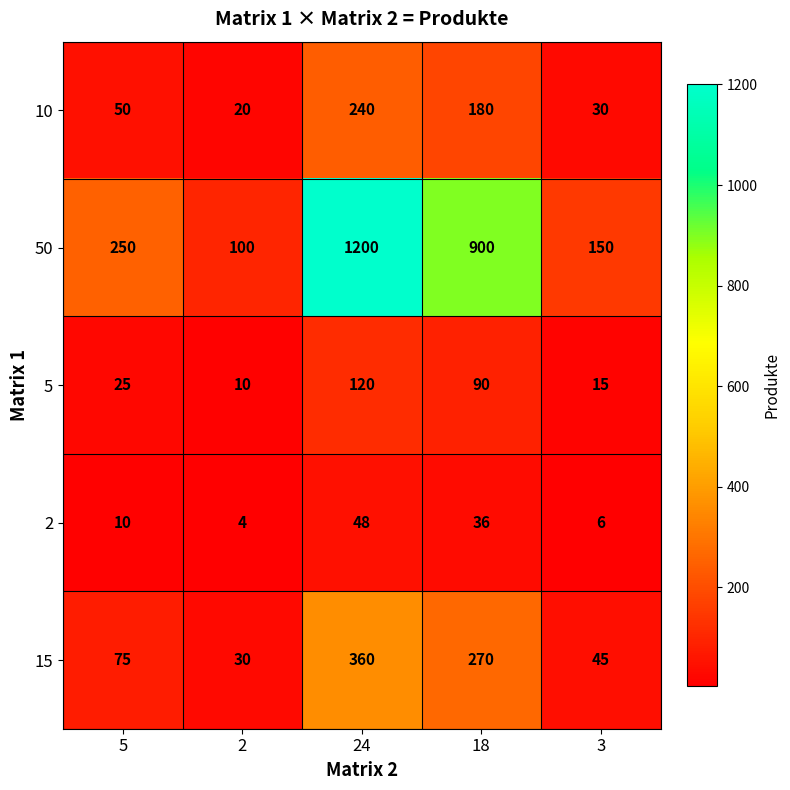

At which label is 15 closest to 195?

18